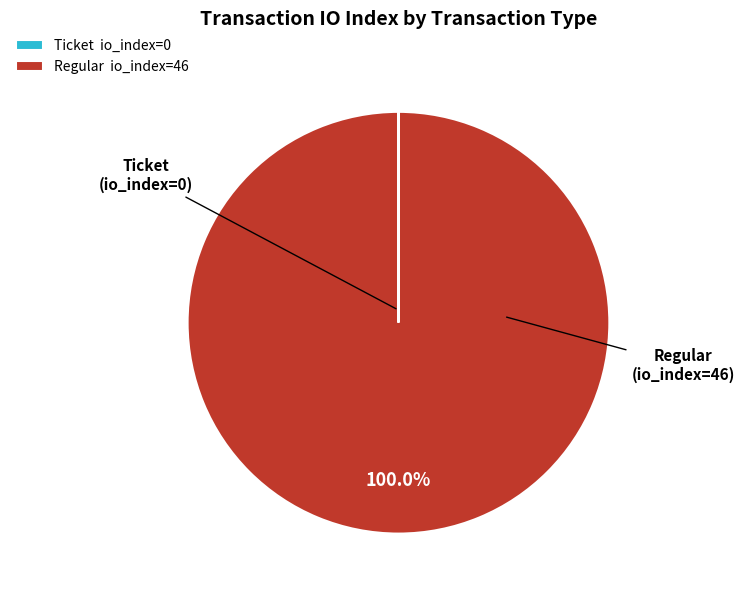

Which category has the biggest portion of the pie?

Regular io_index=46